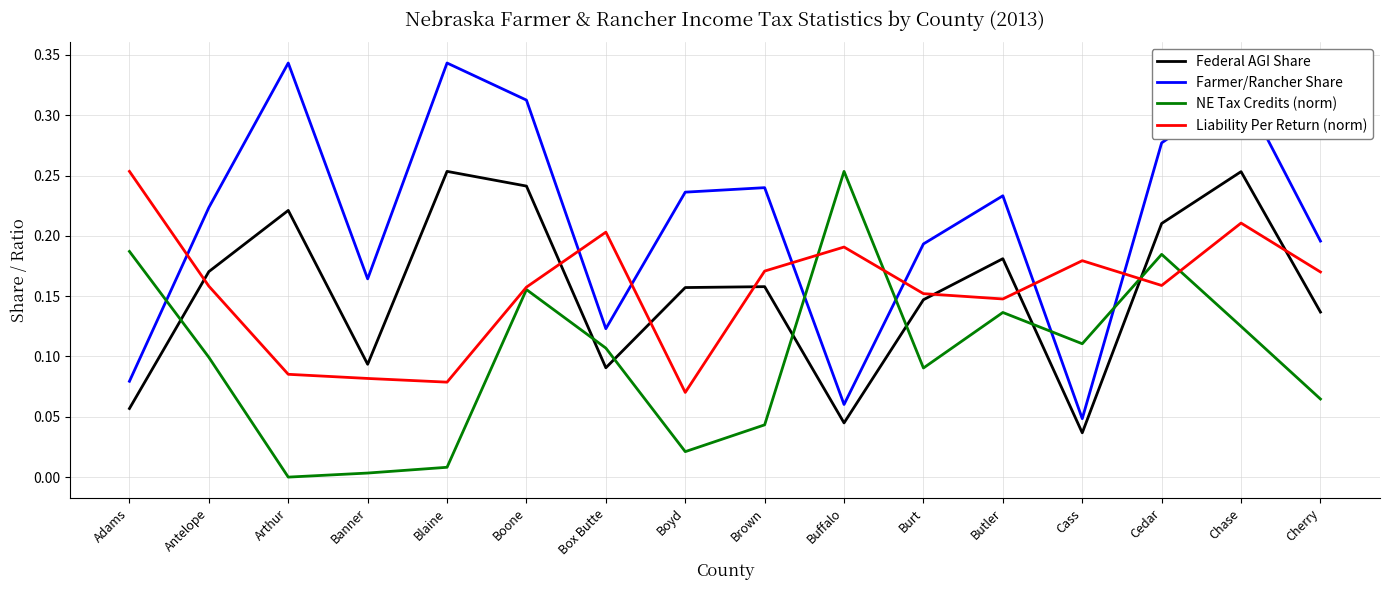

The value of NE Tax Credits (norm) at Buffalo is 0.4. True or false?

False